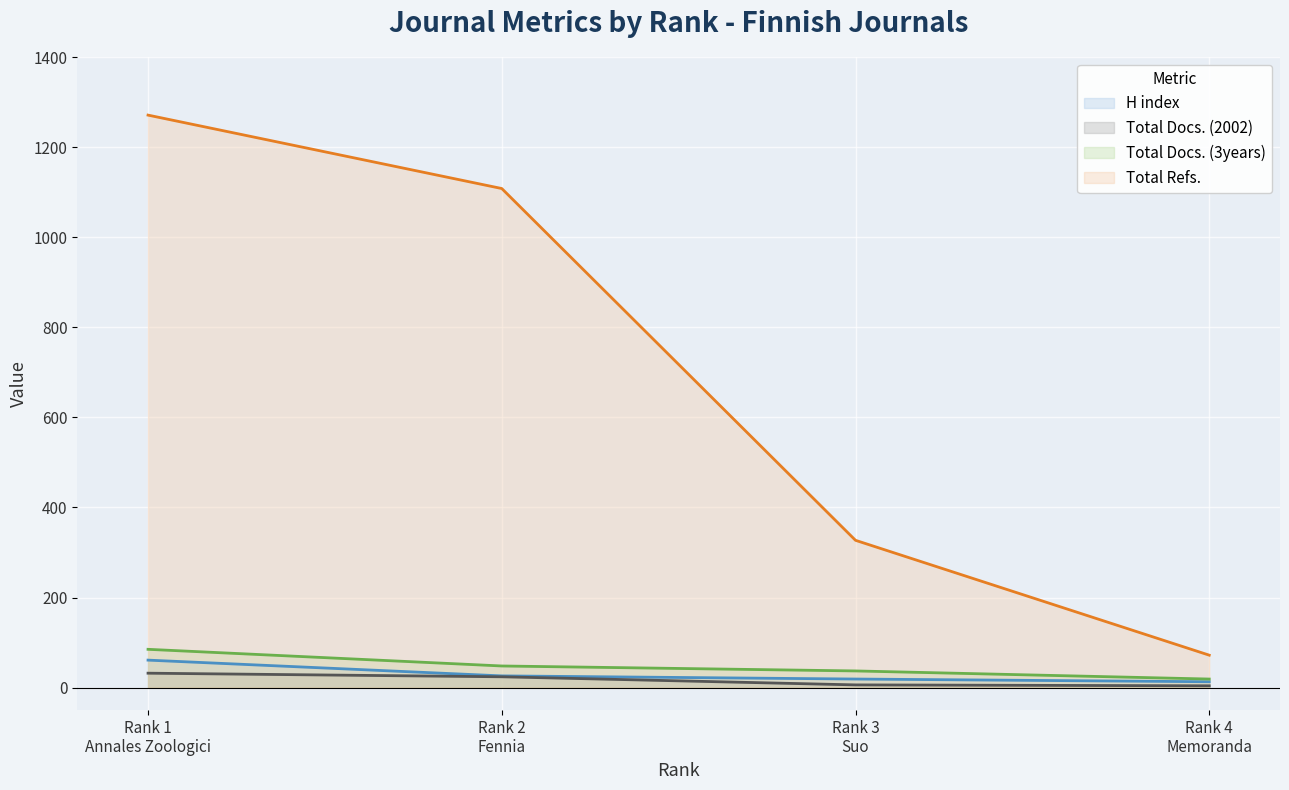

Which series has the largest range (max minus min)?

Total Refs.